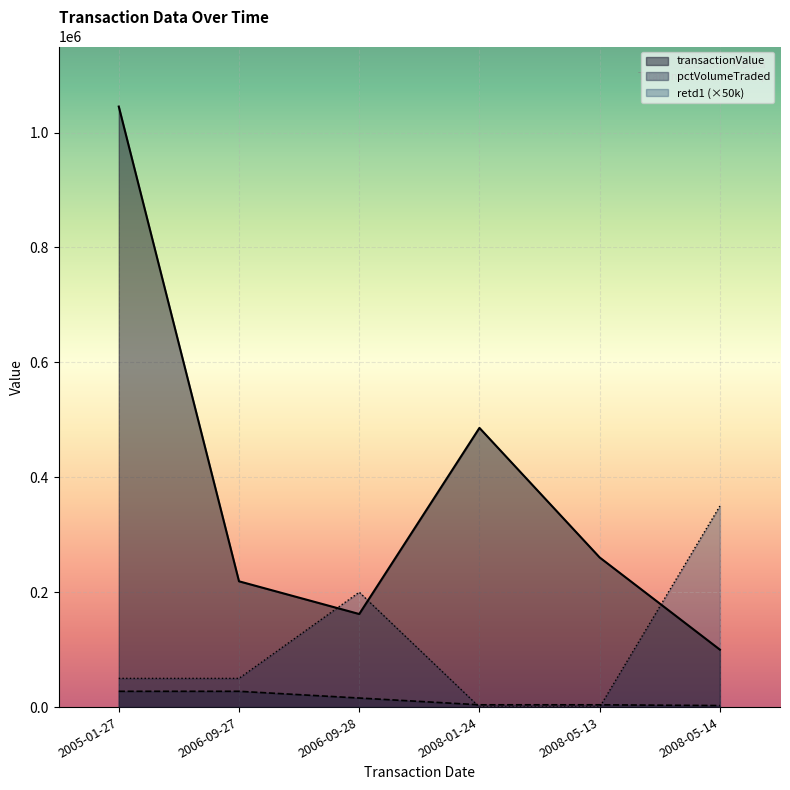

What is the difference between the highest and lowest values at 2006-09-27?

191478